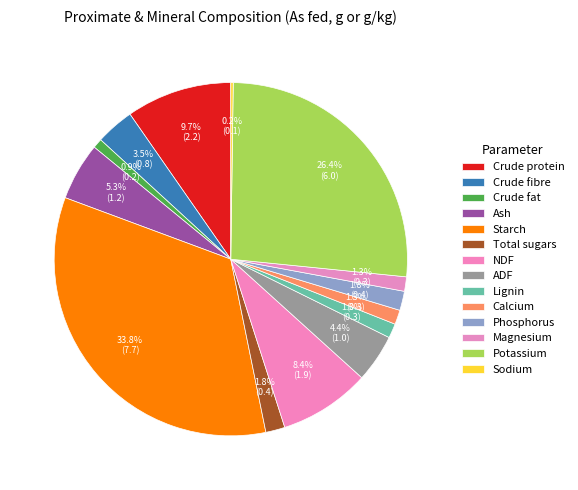

True or false: Crude fibre accounts for 4% of the total.

True